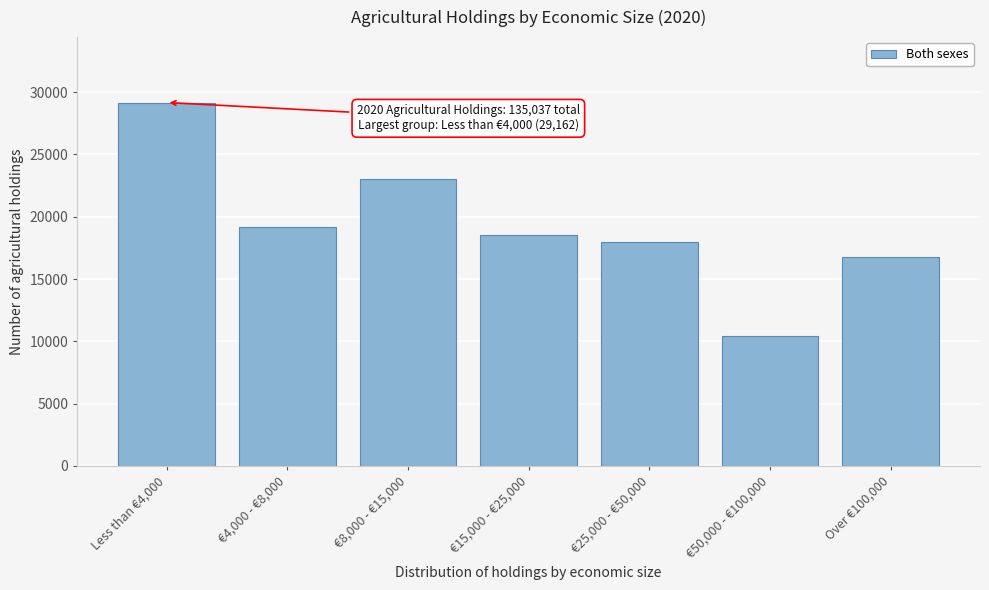

Reading left to right, list all the values displayed in this chart.

29162	19194	22992	18551	17995	10414	16729